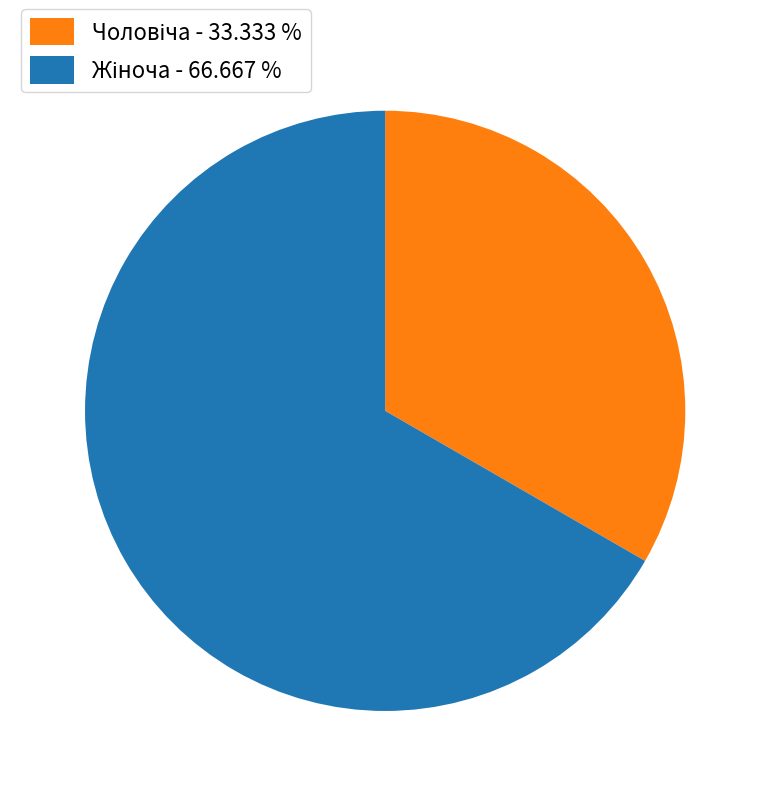

How many segments does this pie chart have?

2